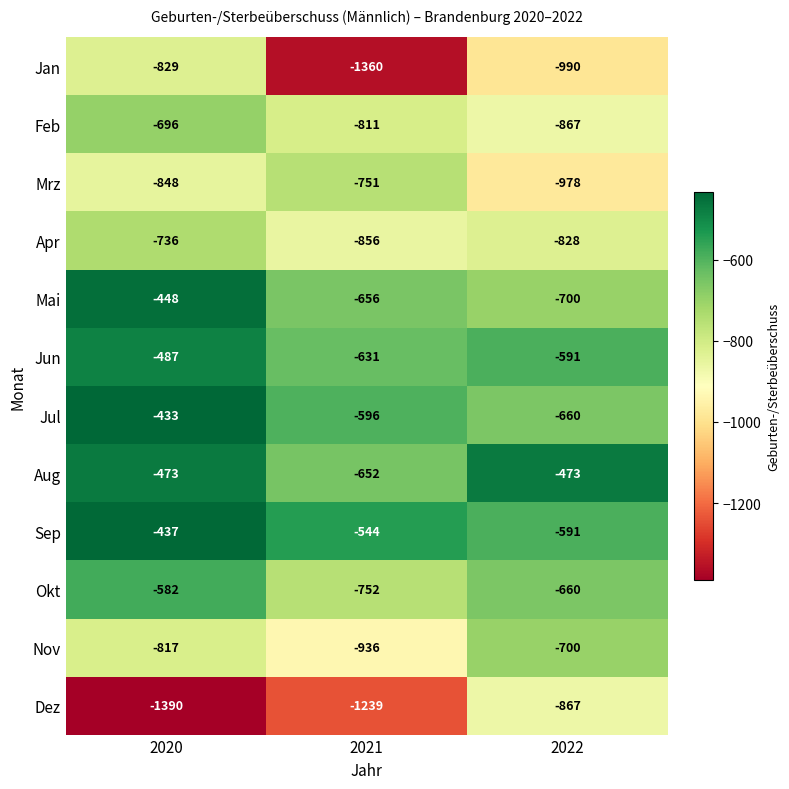

How many data points in Dez are less than -1239?

1